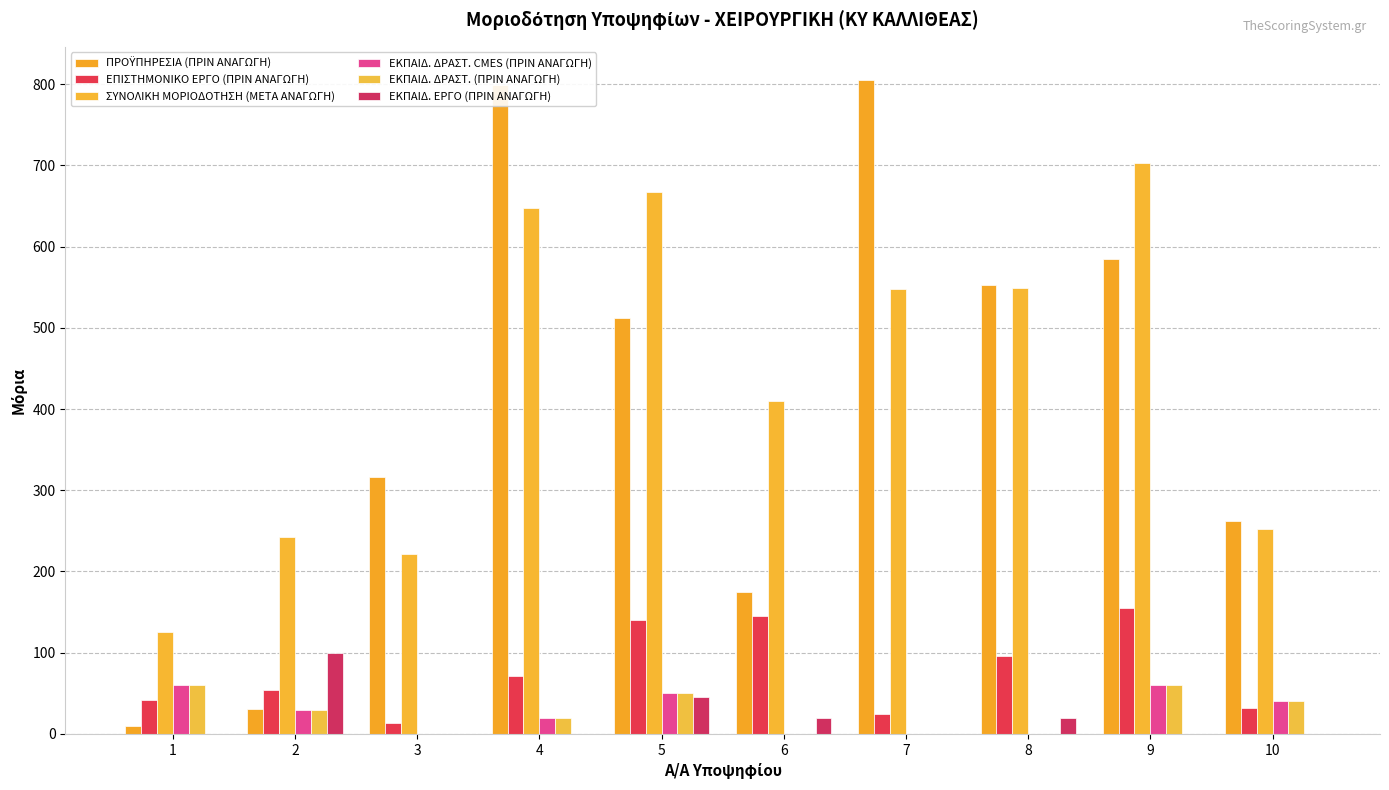

How many groups of bars are there?

10